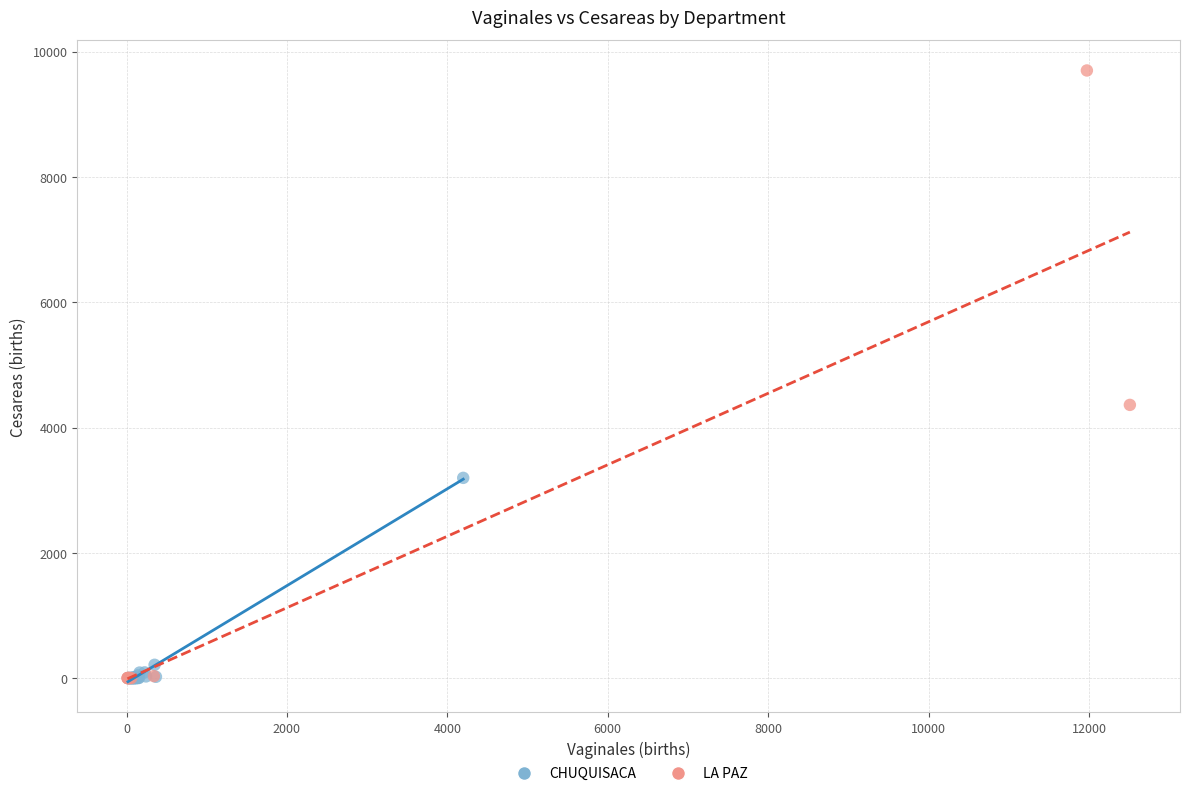

Which series reaches the maximum Y coordinate?

LA PAZ